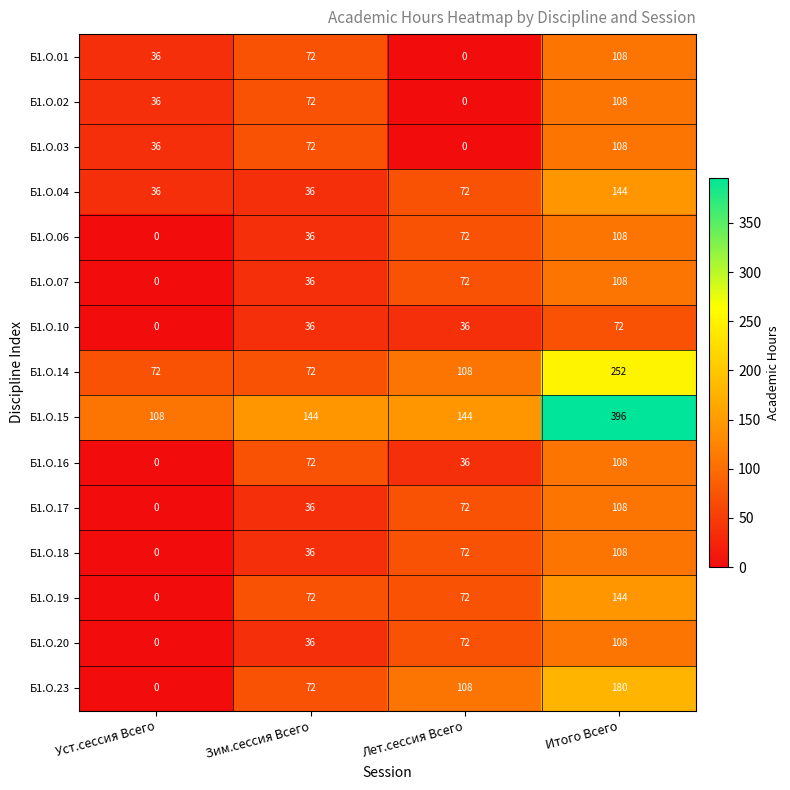

What is the spread (max minus min) of values at Зим.сессия Всего?

108